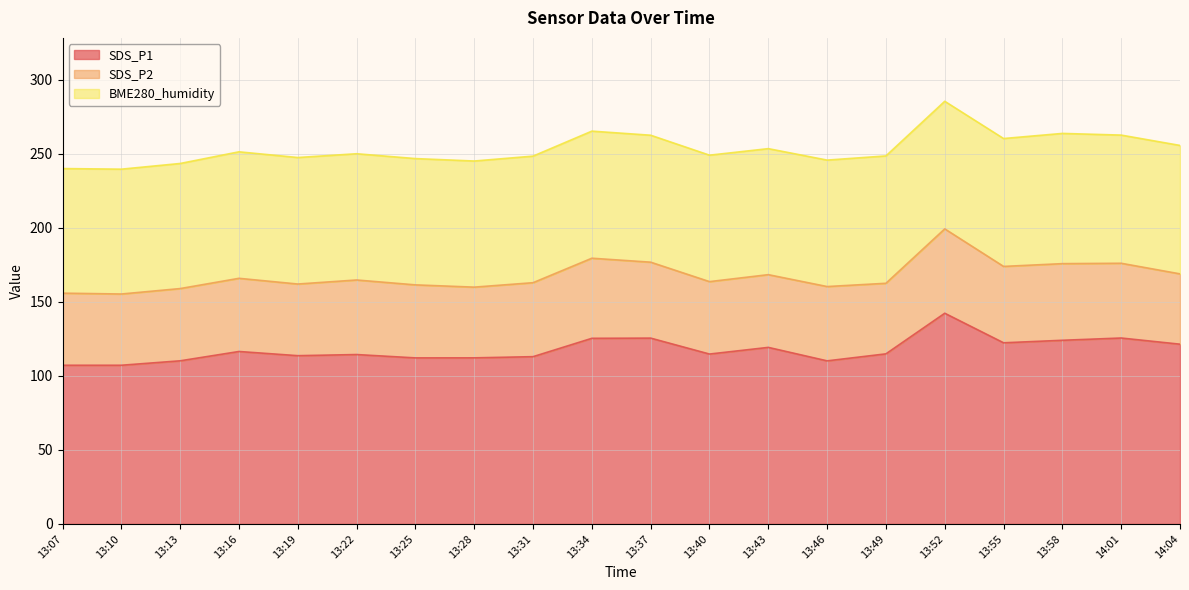

True or false: SDS_P1 and SDS_P2 cross at least once.

False